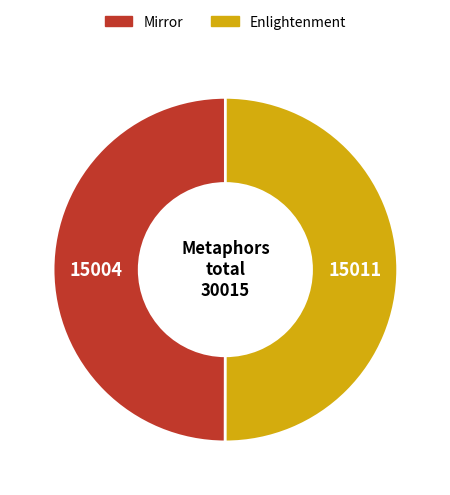

Do Mirror and Enlightenment together represent more than half of the pie?

Yes